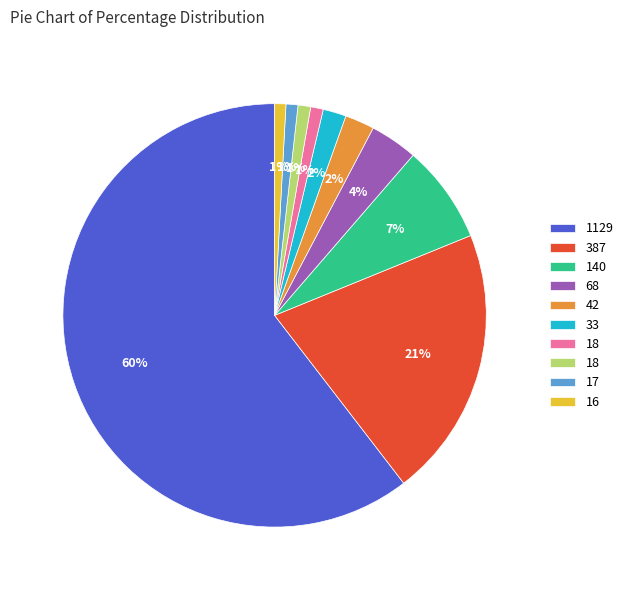

To the nearest percent, what is the average slice percentage?

10%